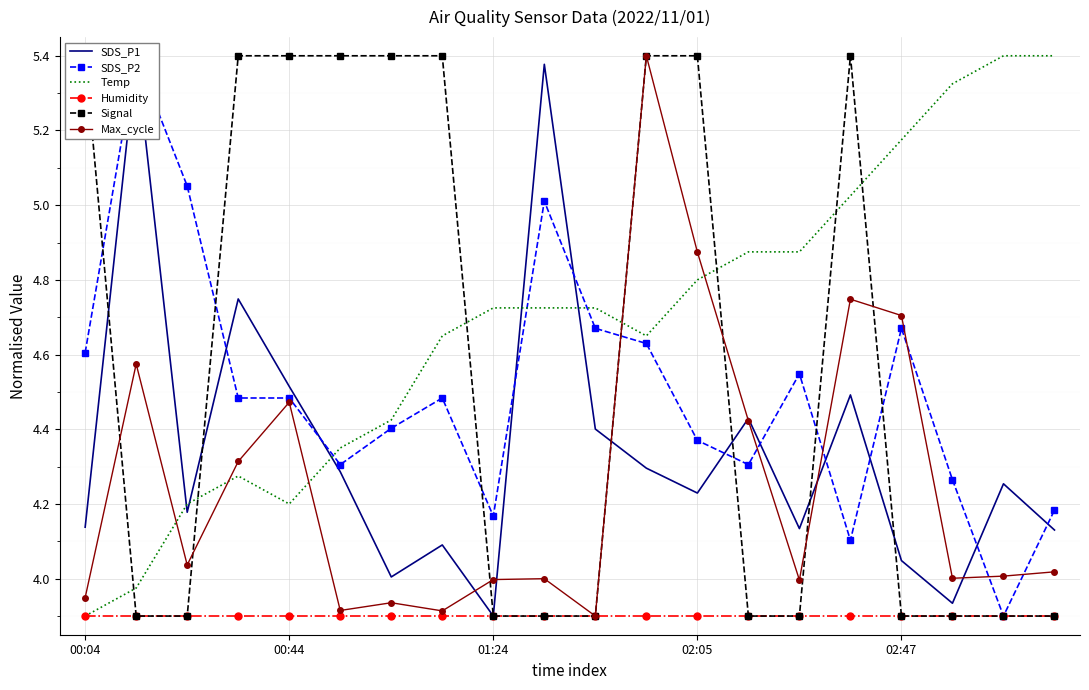

What is the maximum value for Max_cycle?

5.4